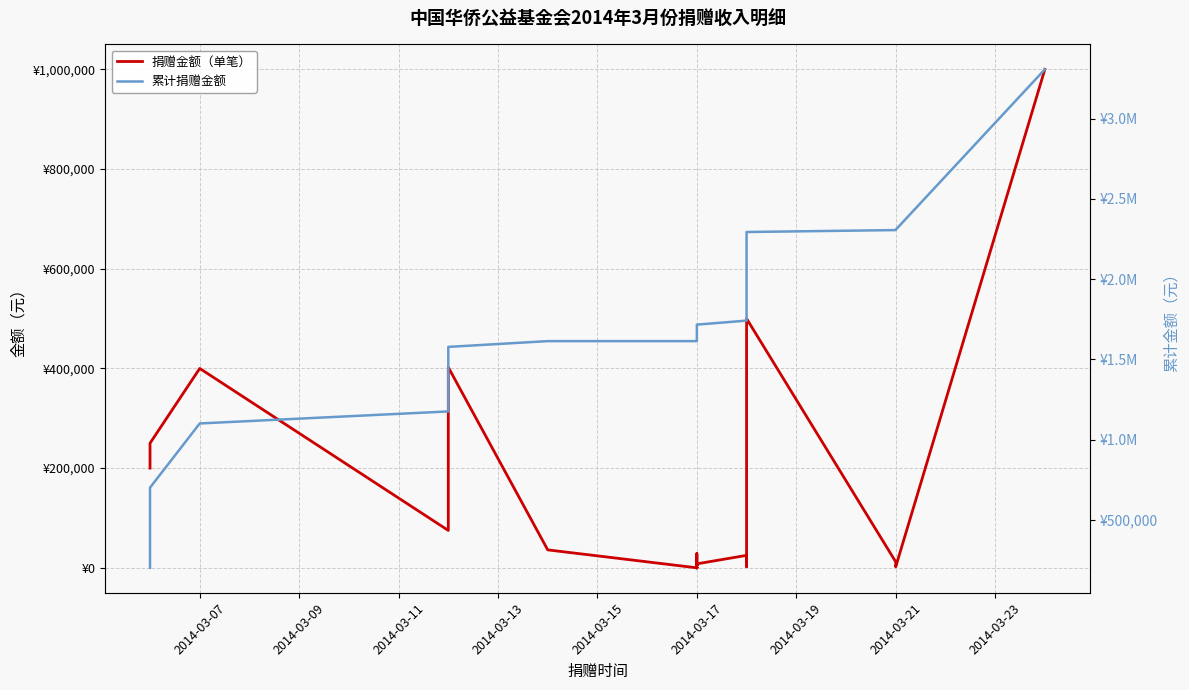

At how many categories does at least one series exceed 2849356?

1